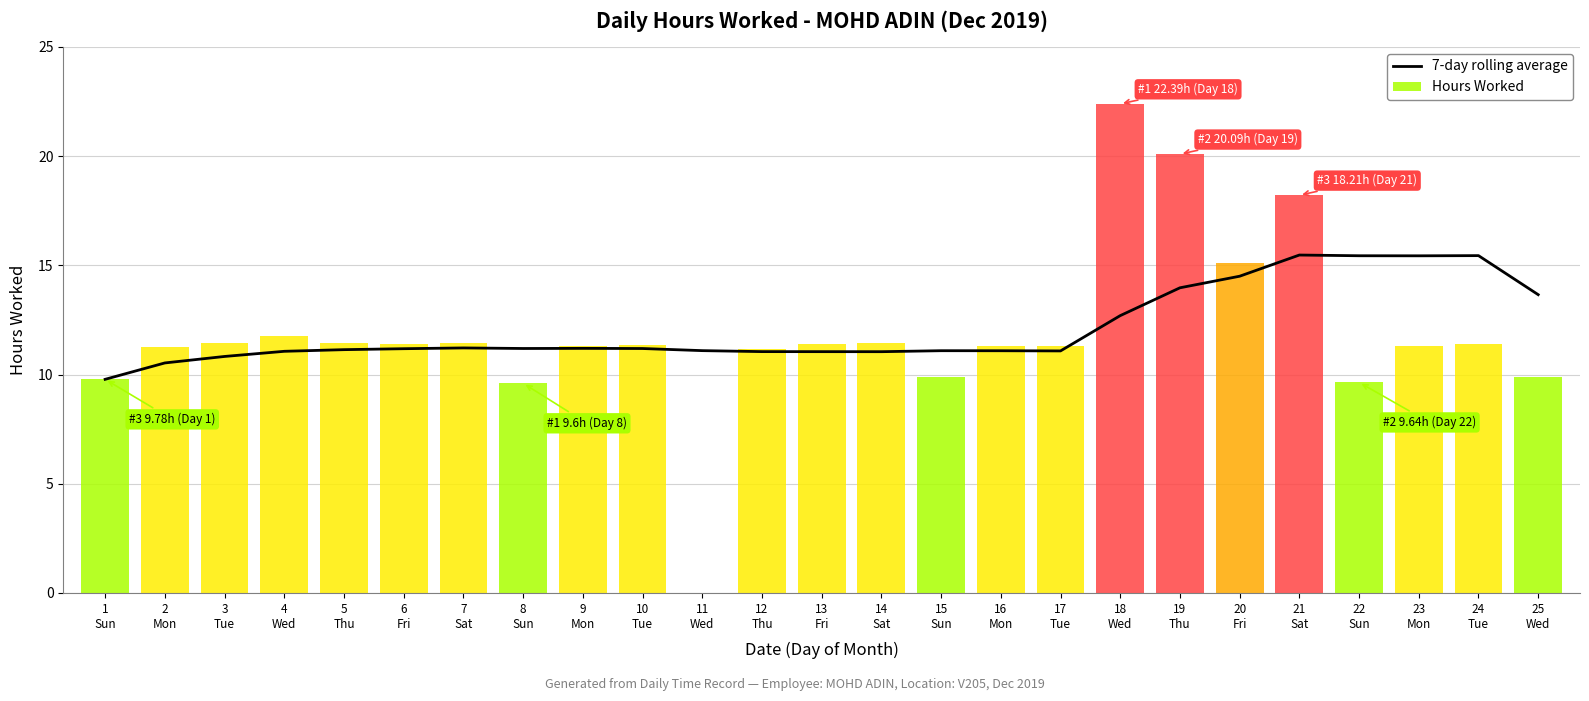

The value at 15
Sun is 17.9. True or false?

False